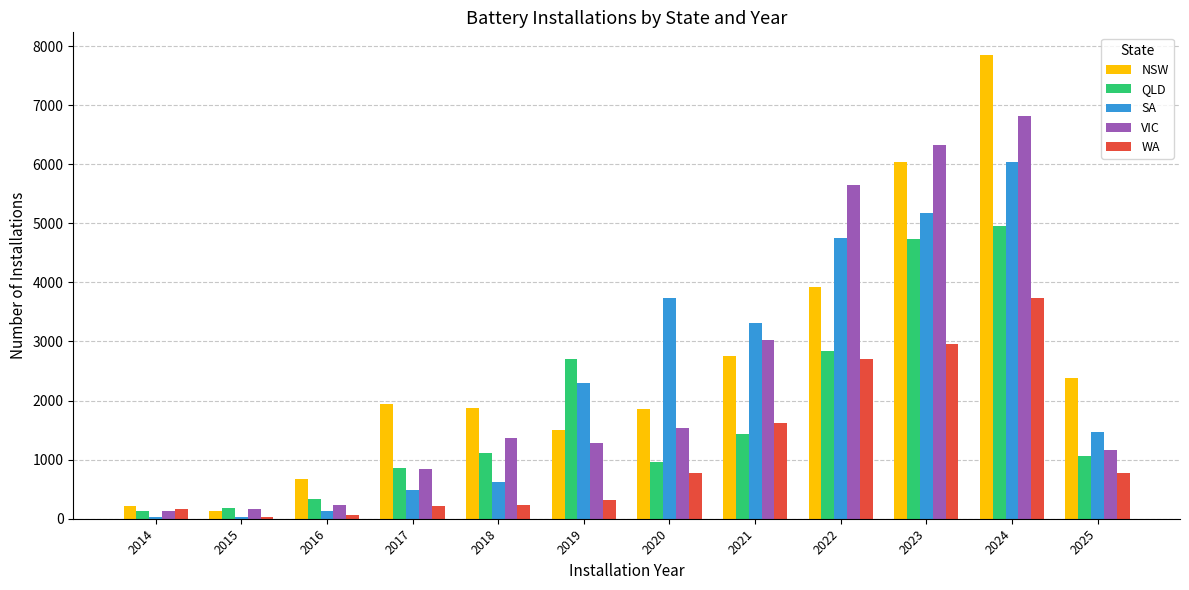

What is the highest value of the NSW series?

7840